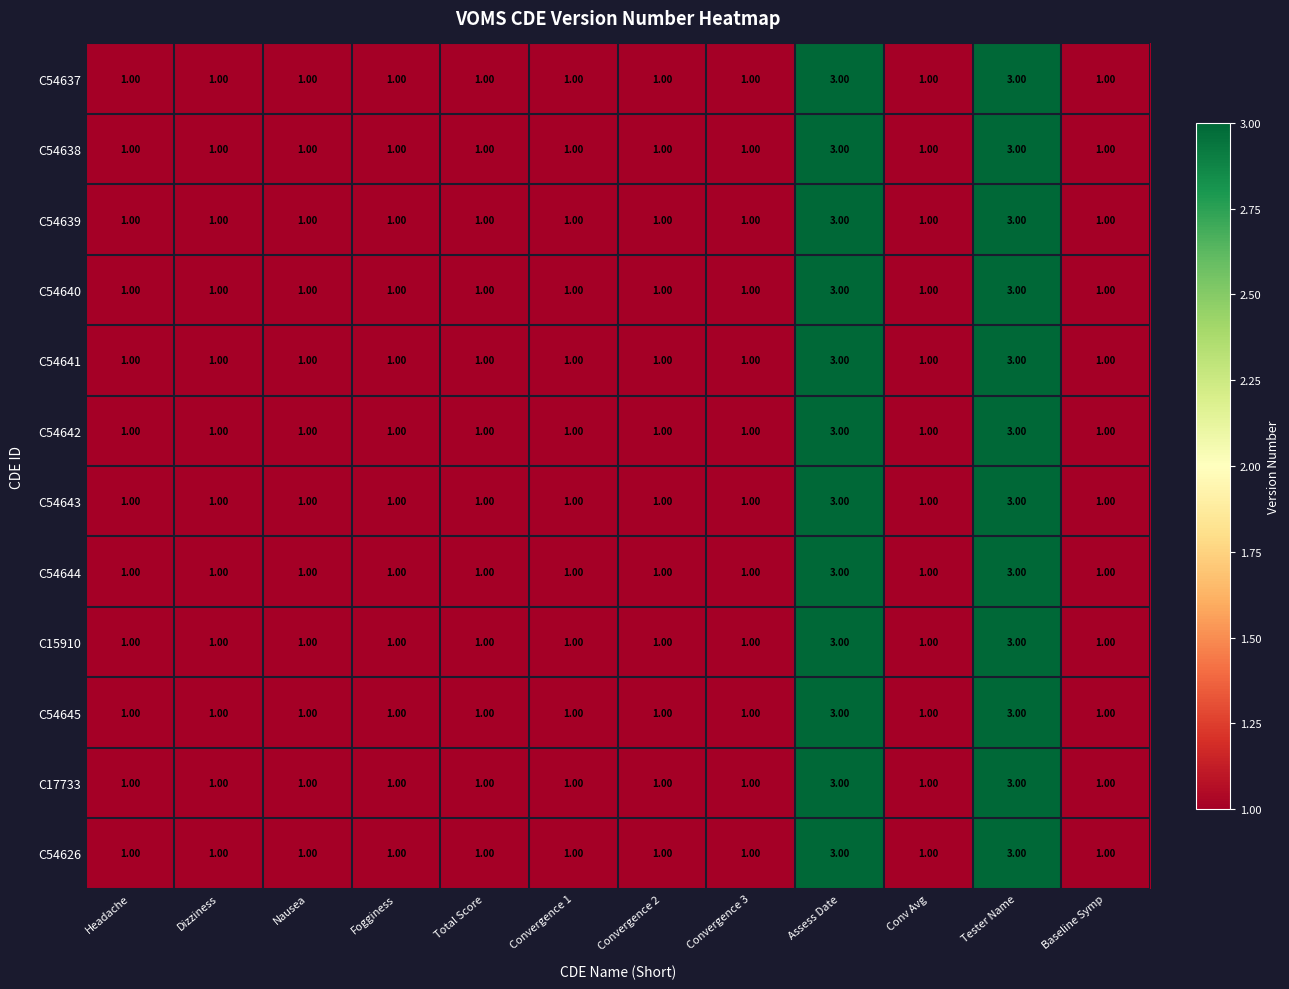

At how many categories does at least one series exceed 2?

2